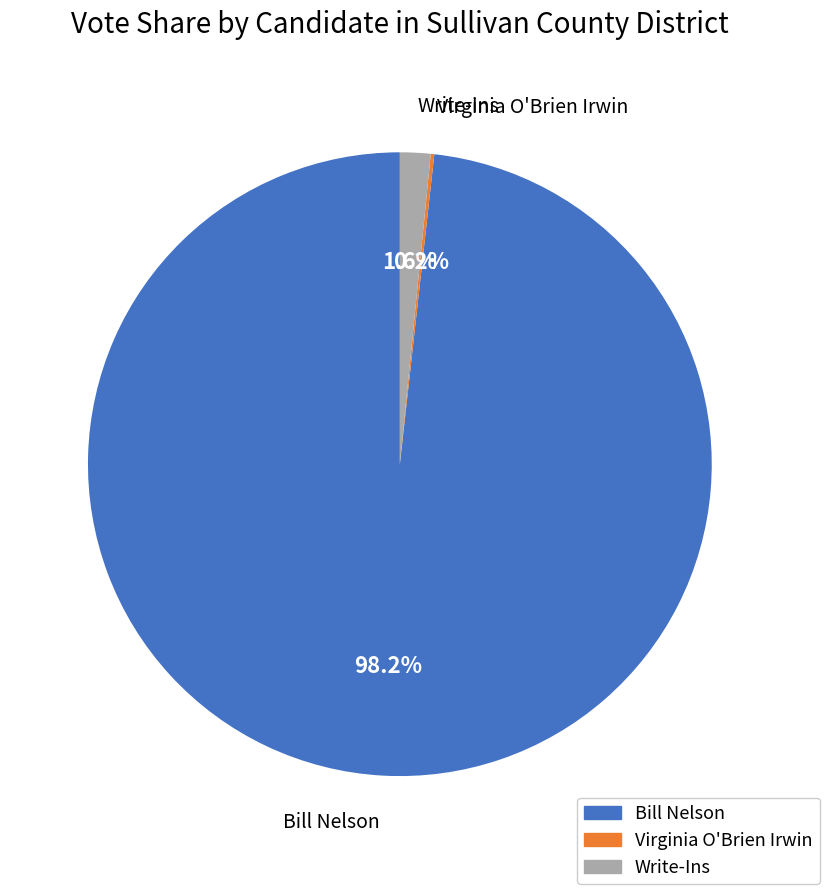

Is there any slice that represents more than half of the pie?

Yes